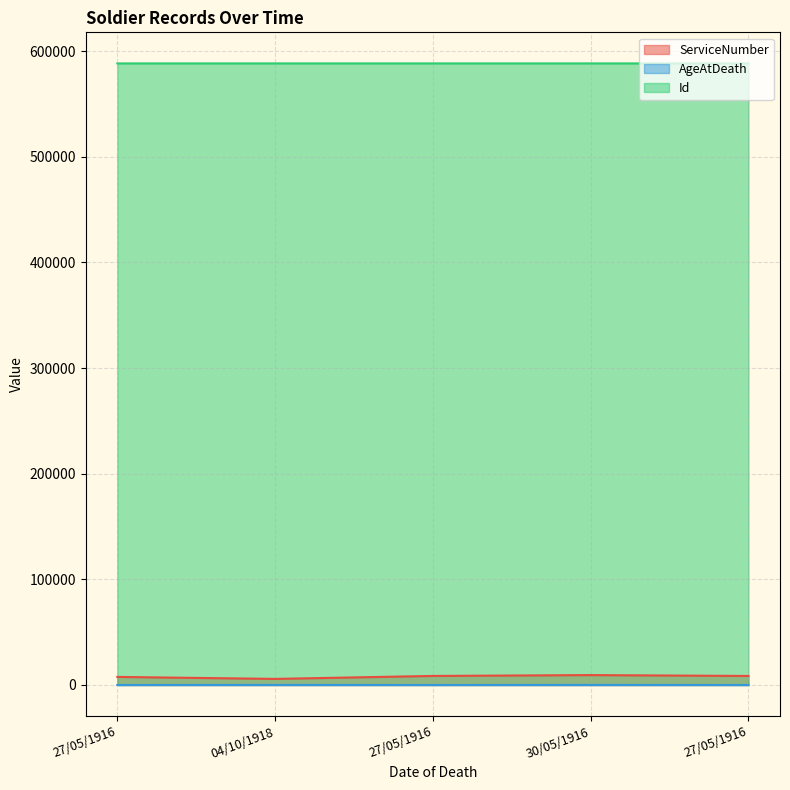

The value of ServiceNumber at 04/10/1918 is 1926. True or false?

False